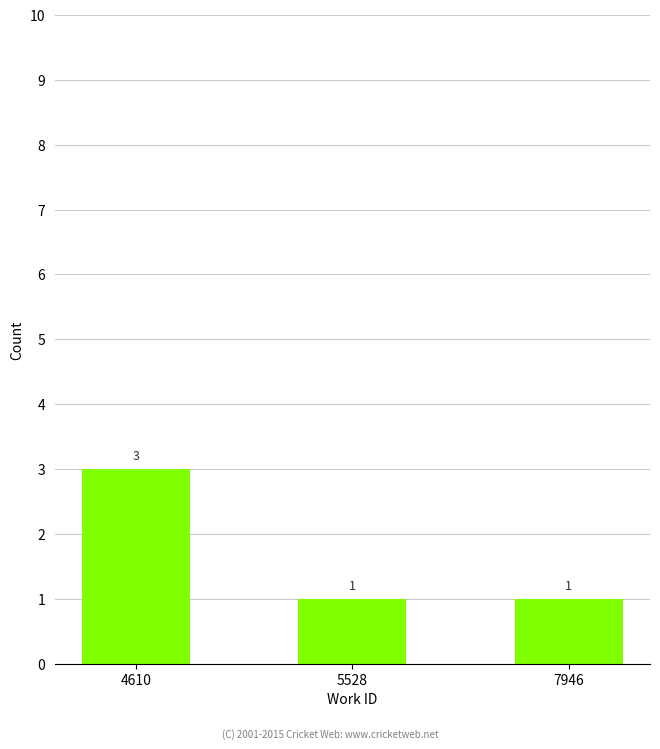

What is the value of the 1st bar from the left?

3